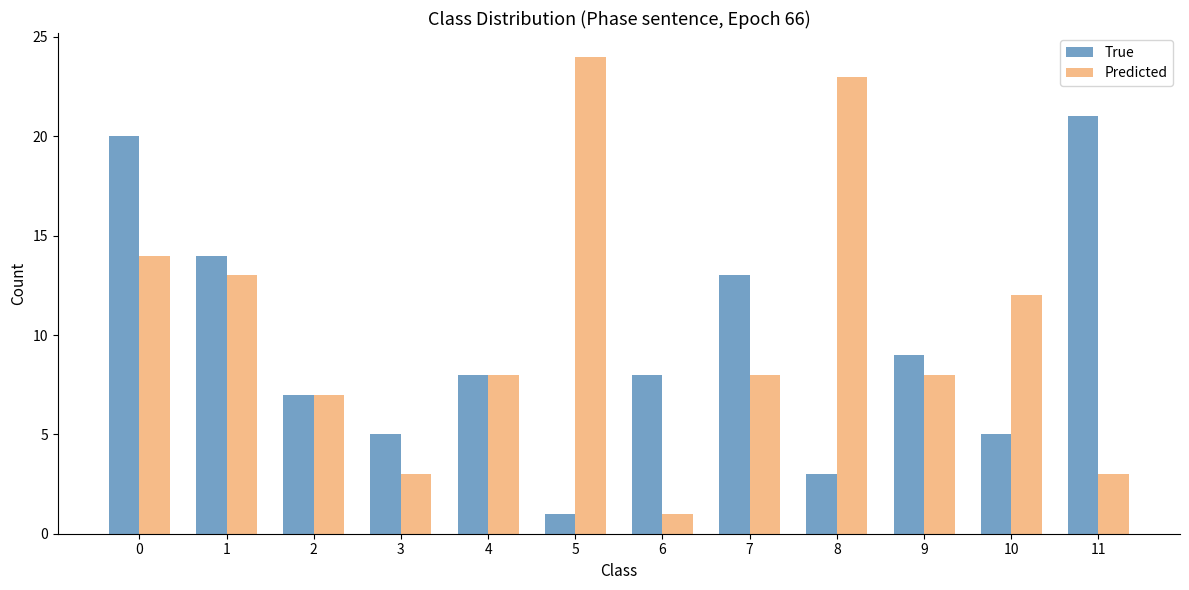

Which category has the lowest value in the True series?

5